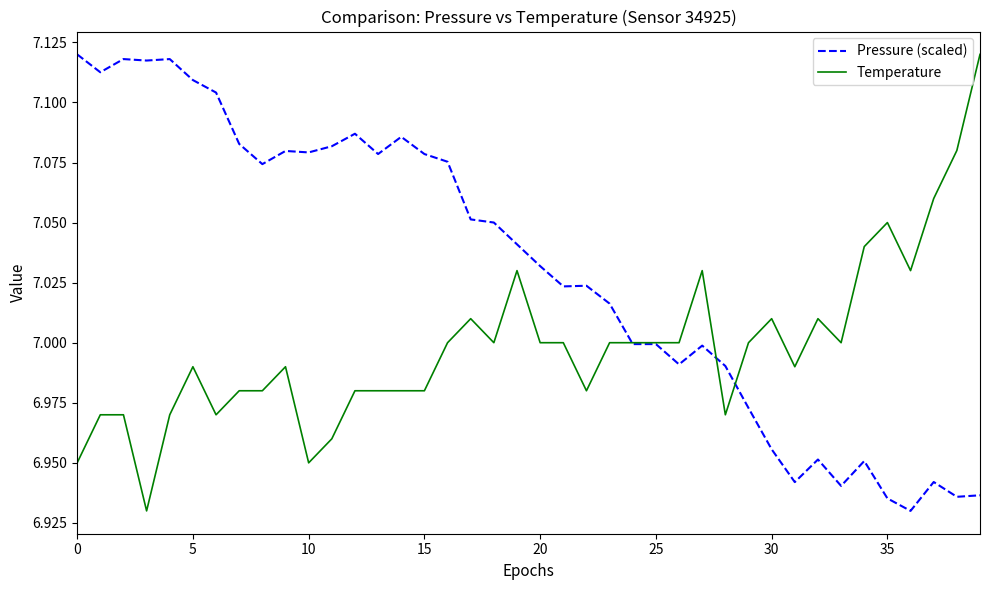

How many lines are shown in the chart?

2